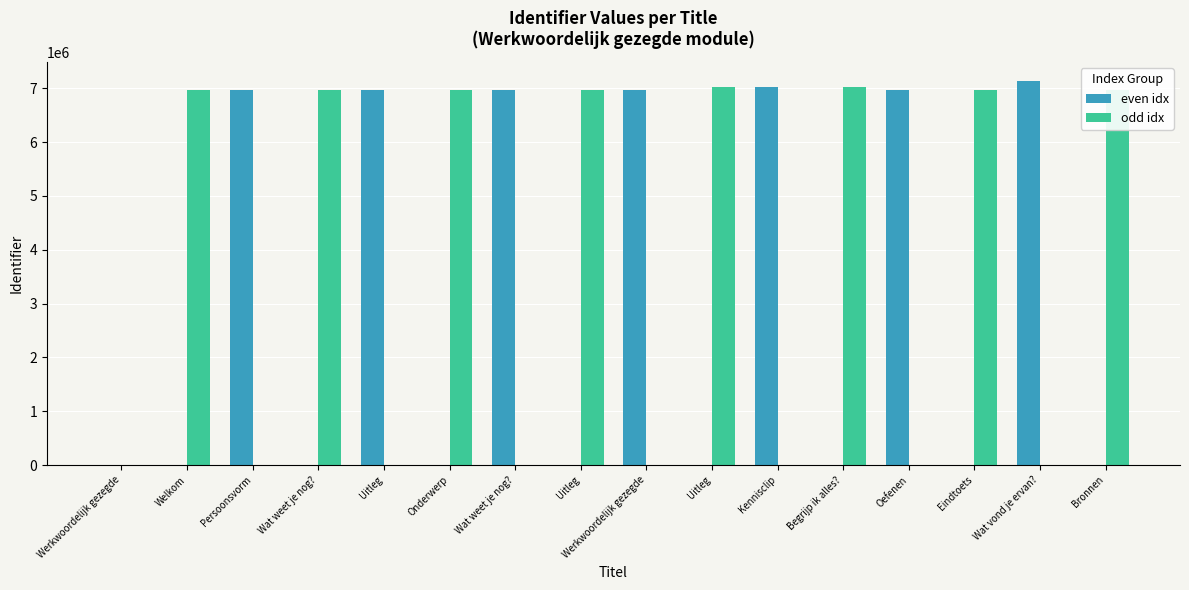

What is the spread (max minus min) of values at Uitleg?

6958700